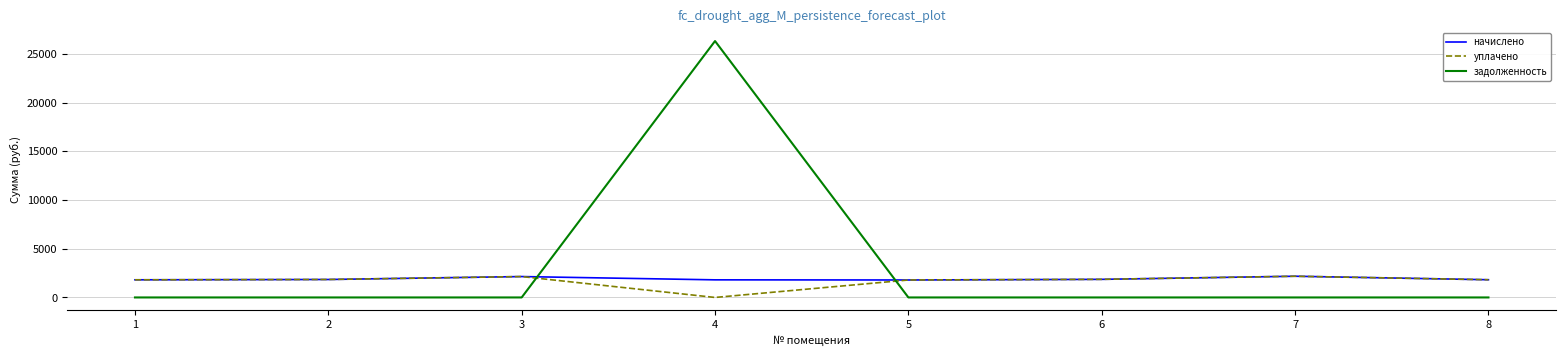

The value of начислено at 6 is 1858.7. True or false?

True